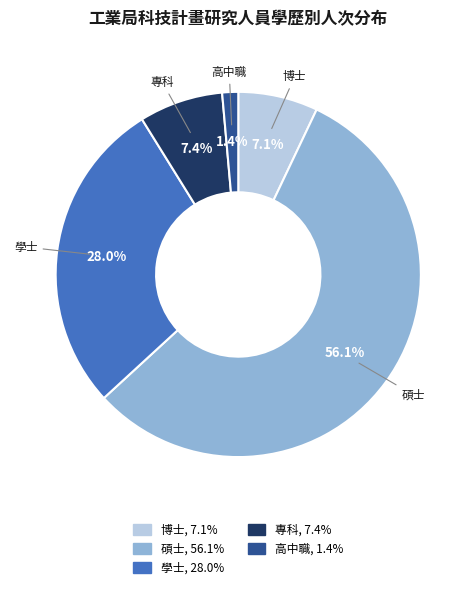

Between 學士 and 專科, which is larger?

學士